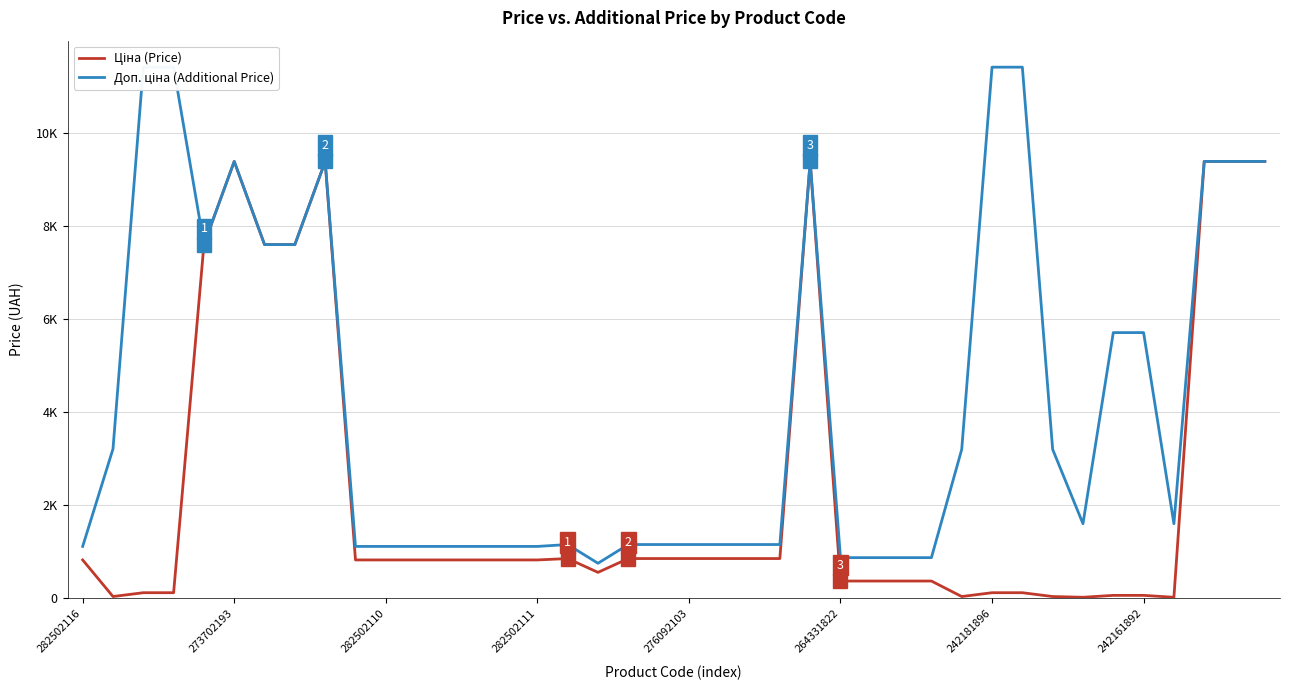

At which label does Доп. ціна (Additional Price) first exceed 1597?

273702193